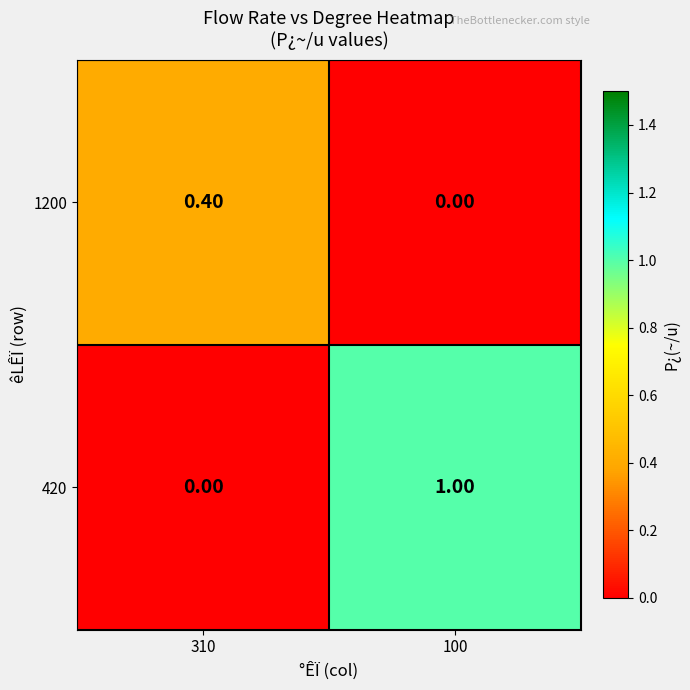

List the labels in order of 1200 value, smallest first.

100, 310